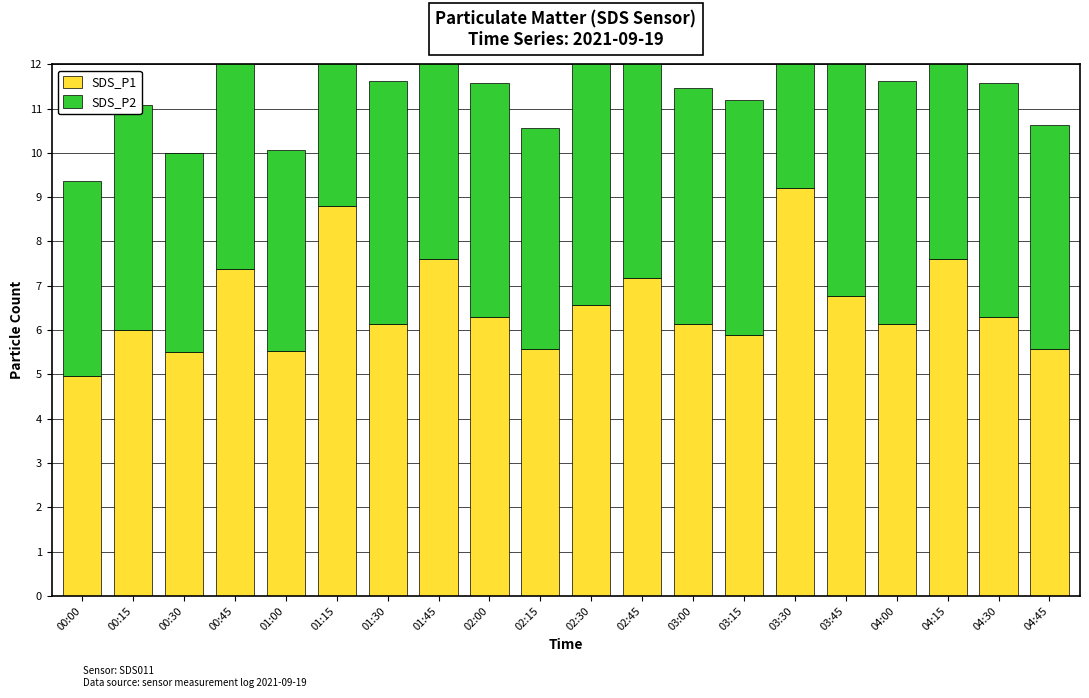

What is the total value across all series at 01:30?

11.6